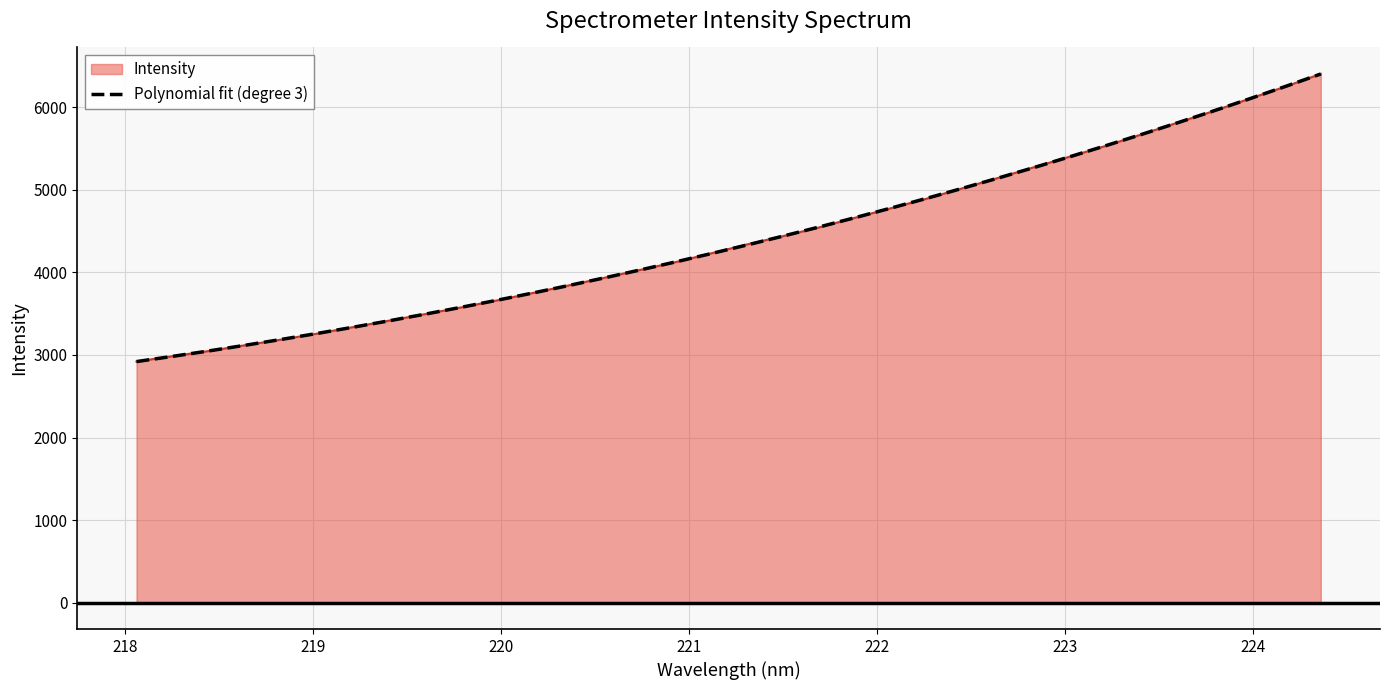

What is the greatest value displayed?

6405.9